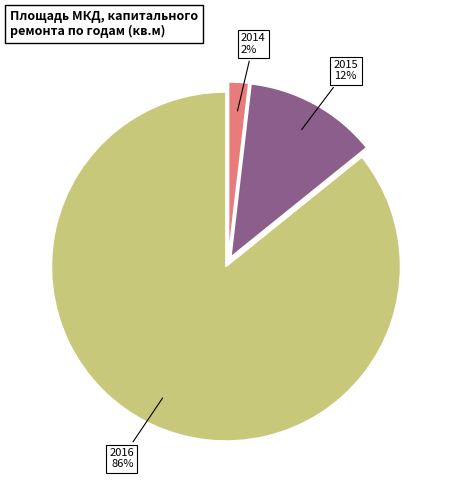

Do 2015 and 2014 together represent more than half of the pie?

No